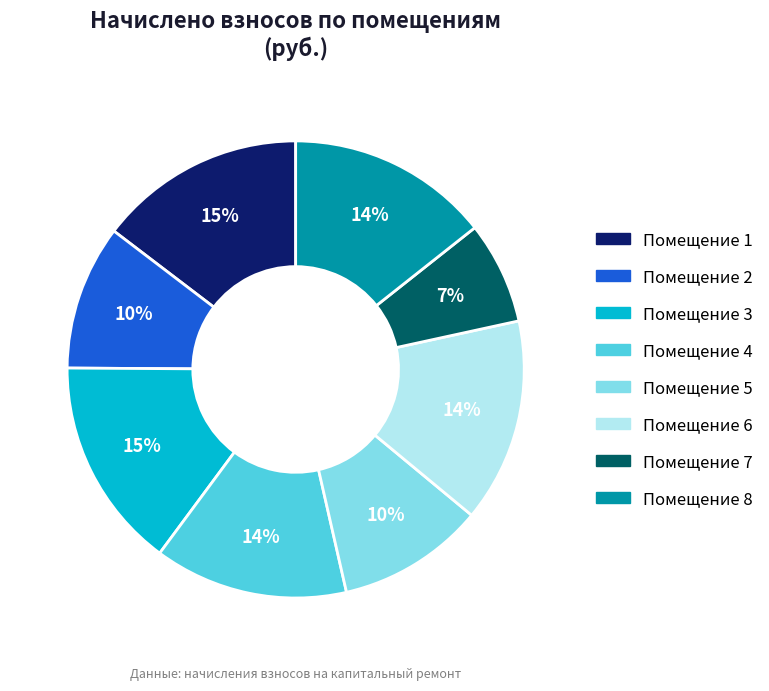

To the nearest percent, what is the difference between the largest and smallest slice percentages?

8%